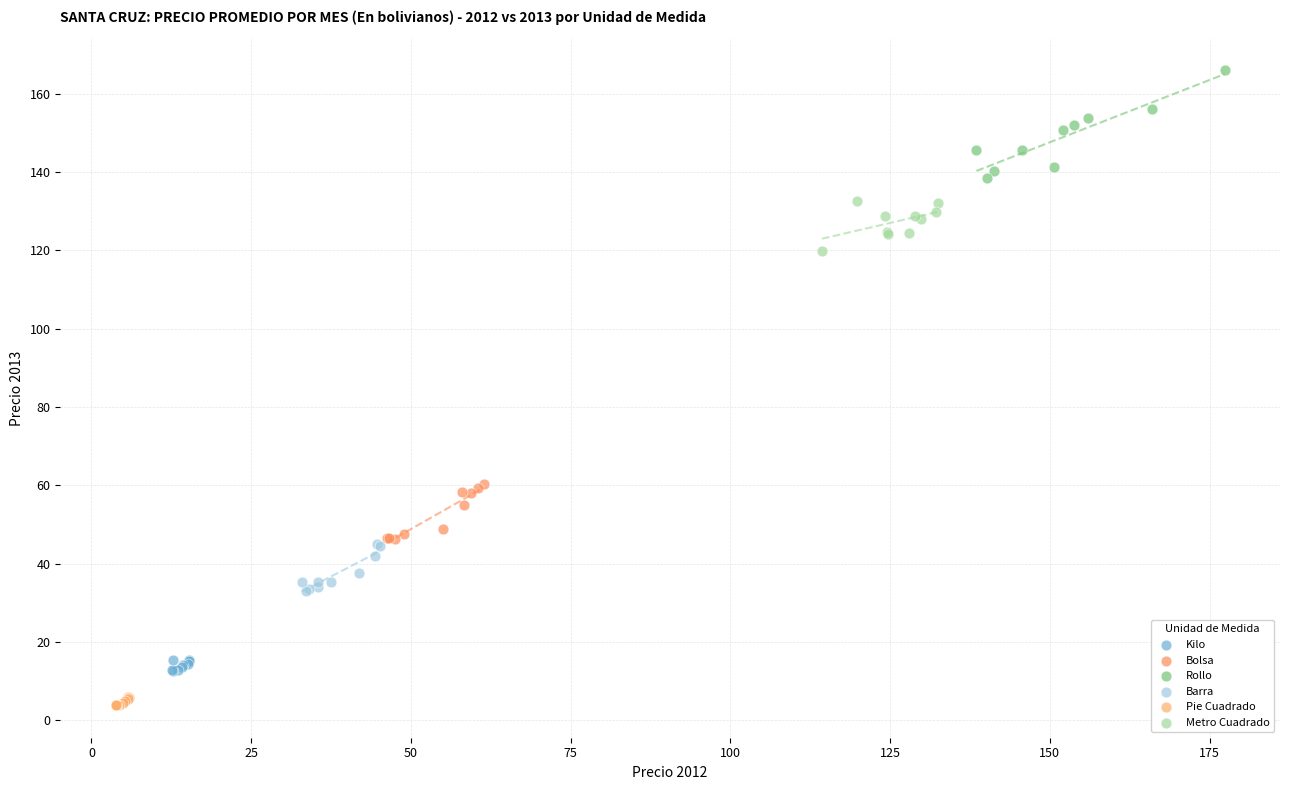

Which series has the widest spread of Y values?

Rollo